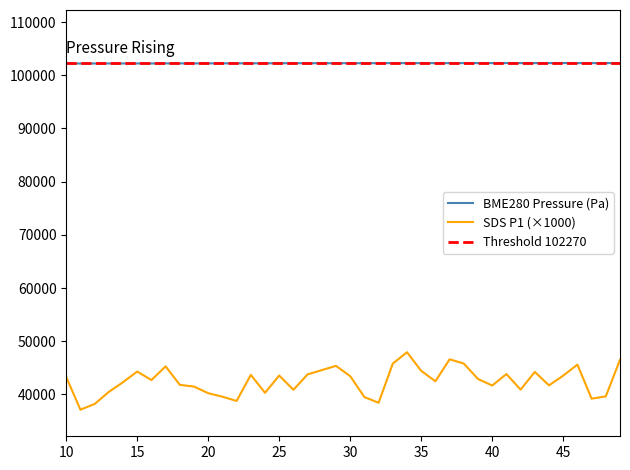

Which series changed the most between 17 and 27?

BME280_pressure